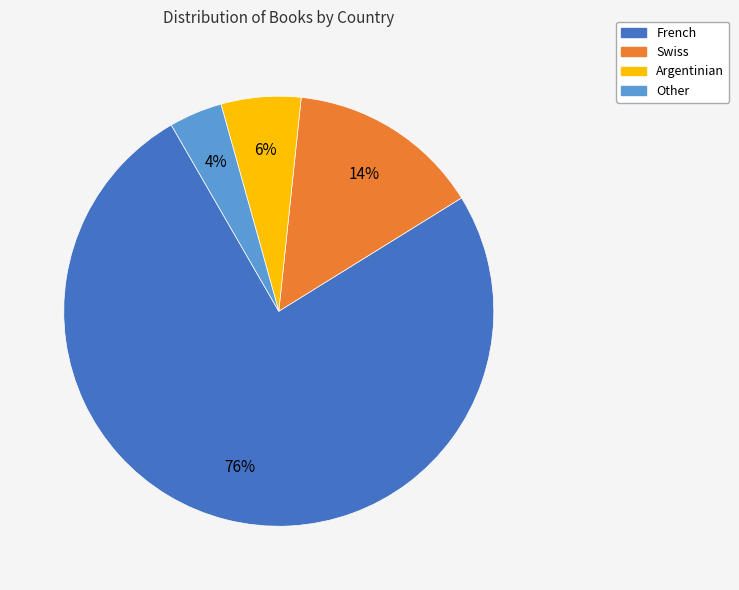

Which slice is the smallest?

Other